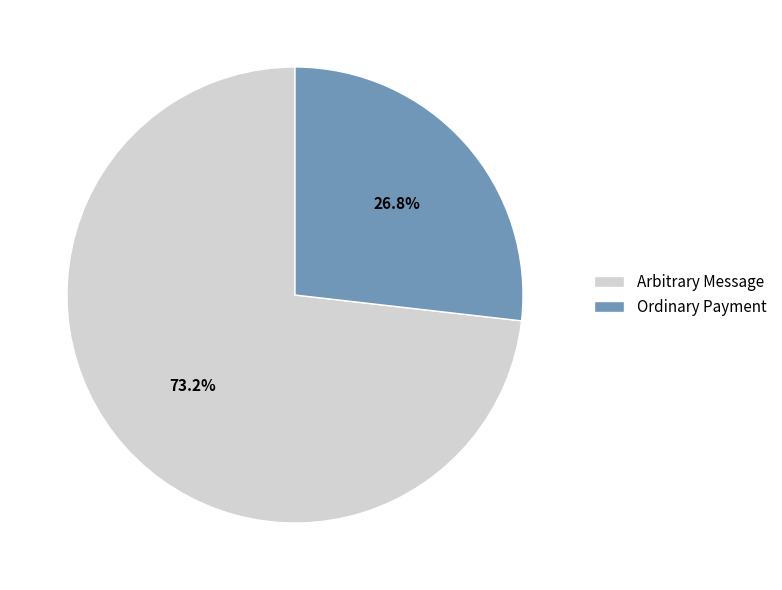

To the nearest percent, what is the average slice percentage?

50%